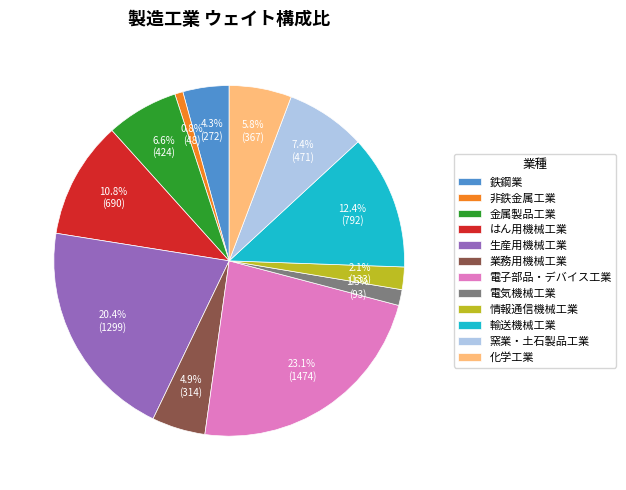

Between 窯業・土石製品工業 and 金属製品工業, which is larger?

窯業・土石製品工業